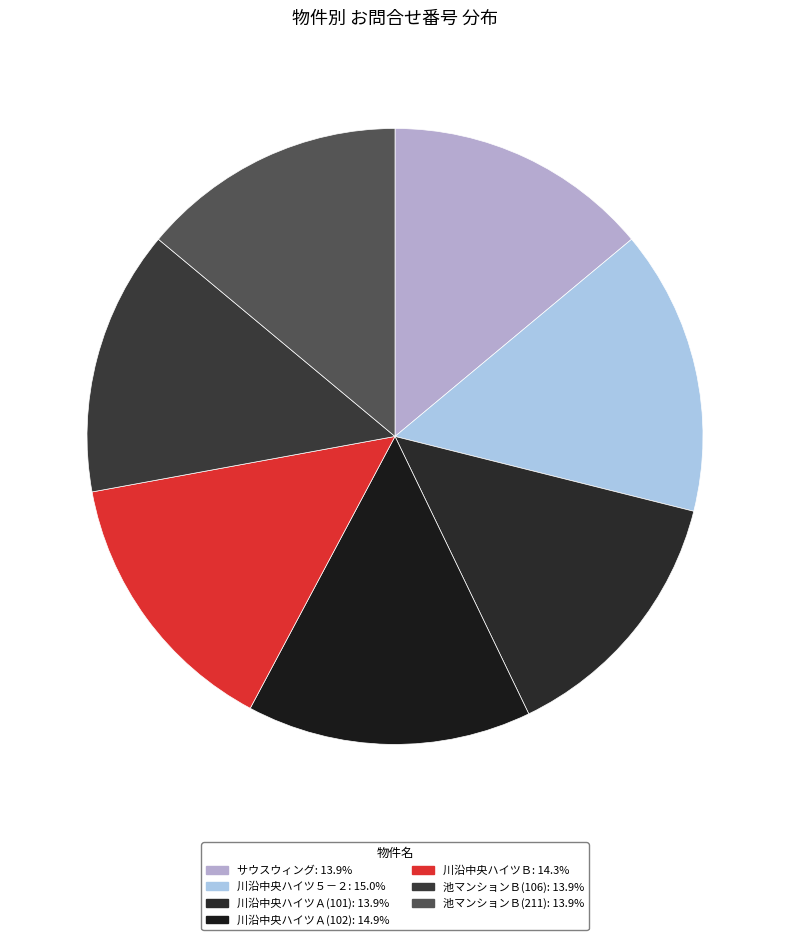

Which category has the biggest portion of the pie?

川沿中央ハイツ５－２